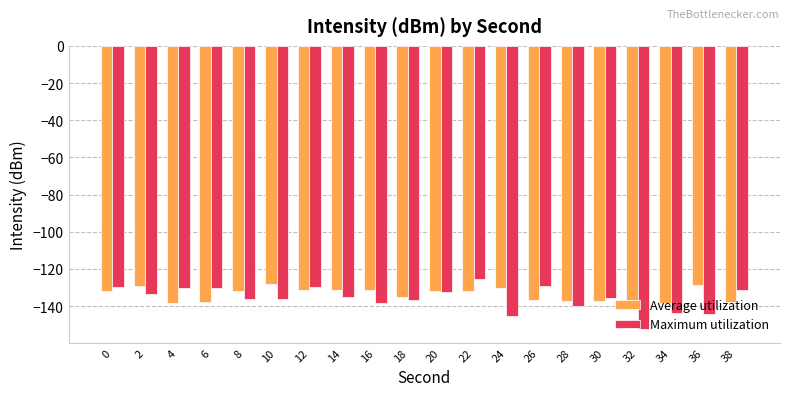

List the series in order of their overall mean, highest first.

Average utilization, Maximum utilization